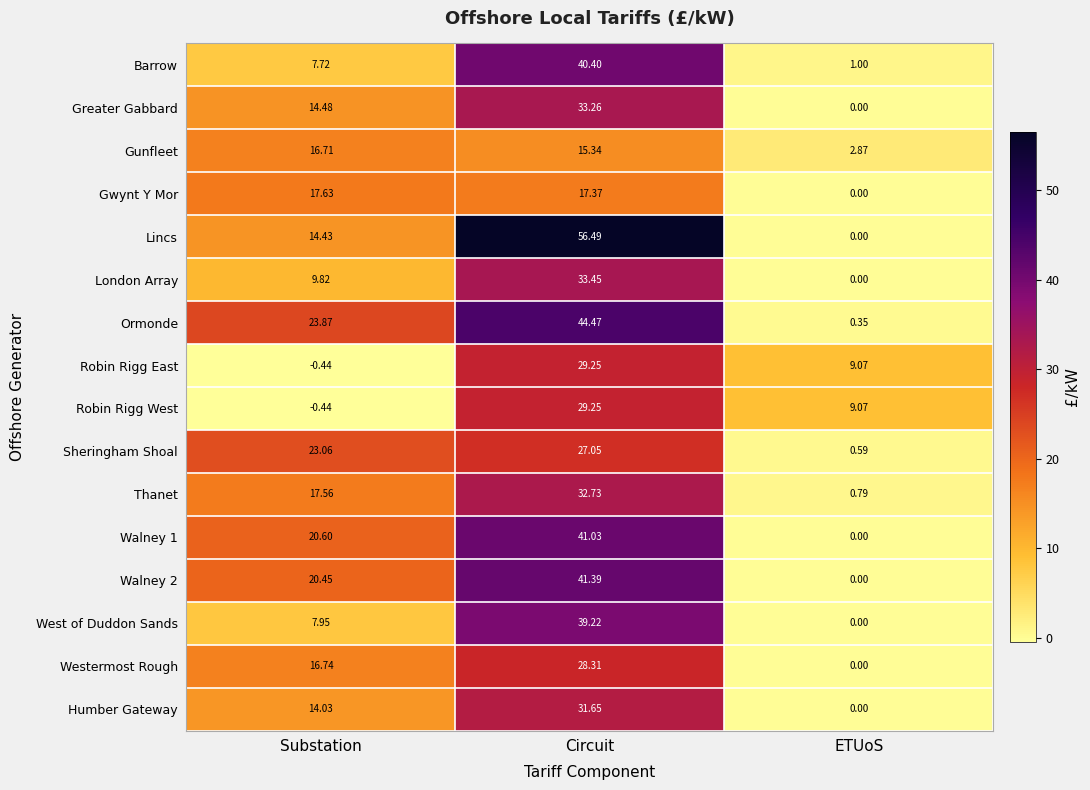

Where does the Robin Rigg East series first go above 9?

Circuit